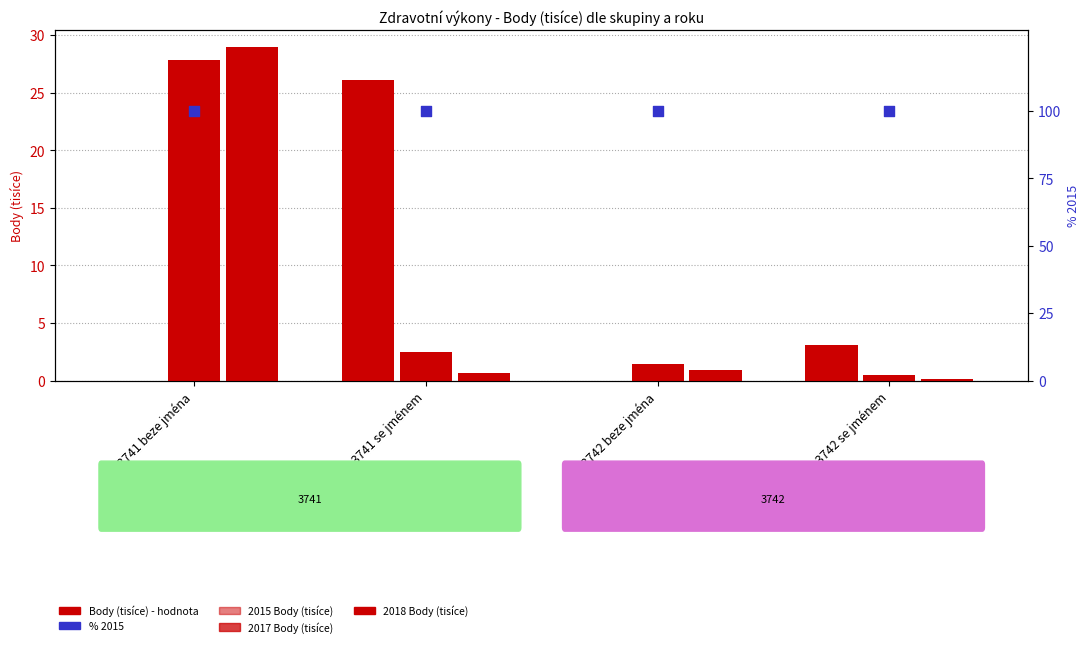

At how many categories does at least one series exceed 45?

4